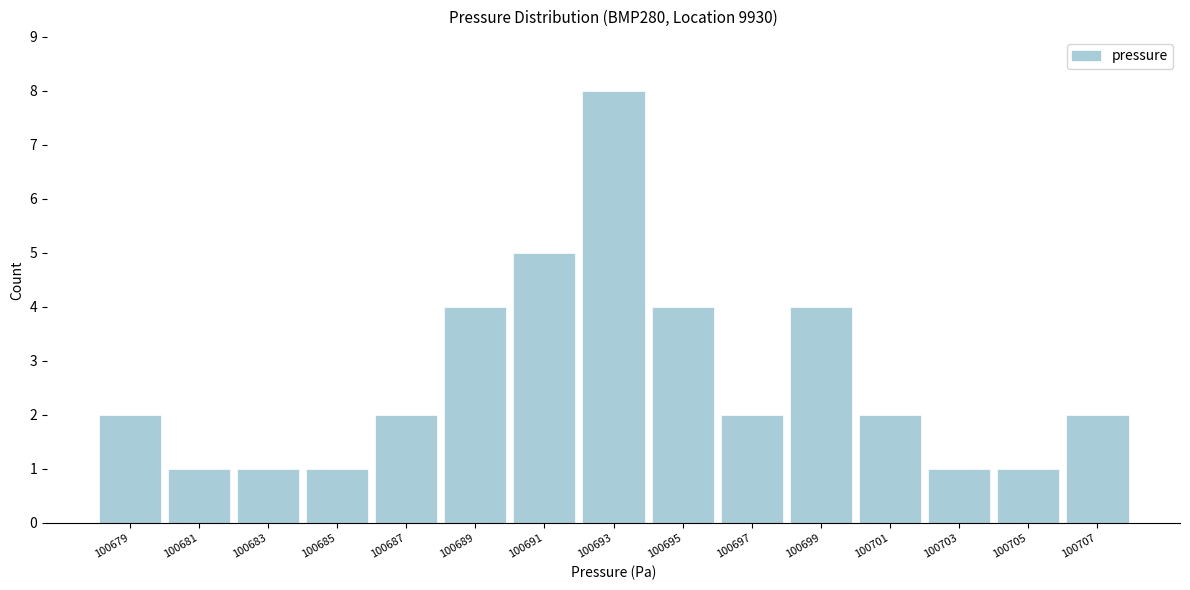

Reading right to left, extract all data points from this chart.

100707=2	100705=1	100703=1	100701=2	100699=4	100697=2	100695=4	100693=8	100691=5	100689=4	100687=2	100685=1	100683=1	100681=1	100679=2